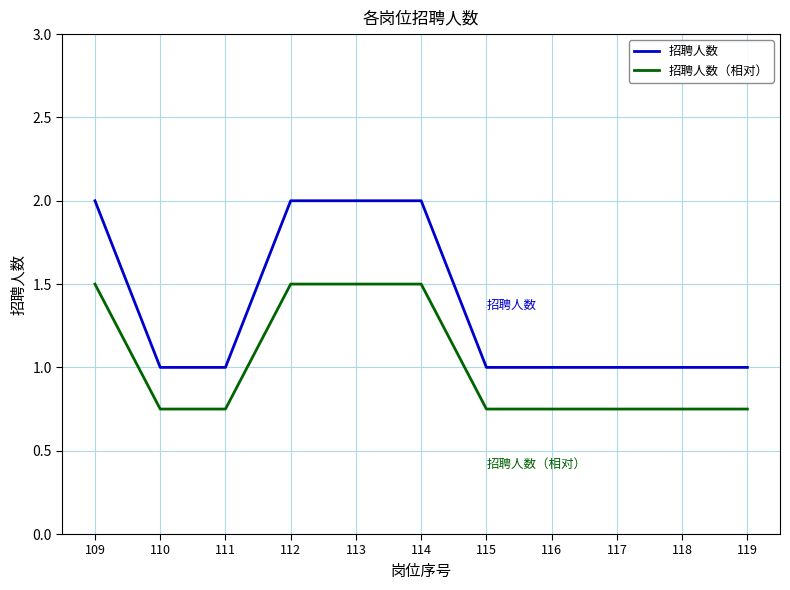

Is the value of 招聘人数 at 112 greater than the value of 招聘人数（相对） at 113?

Yes